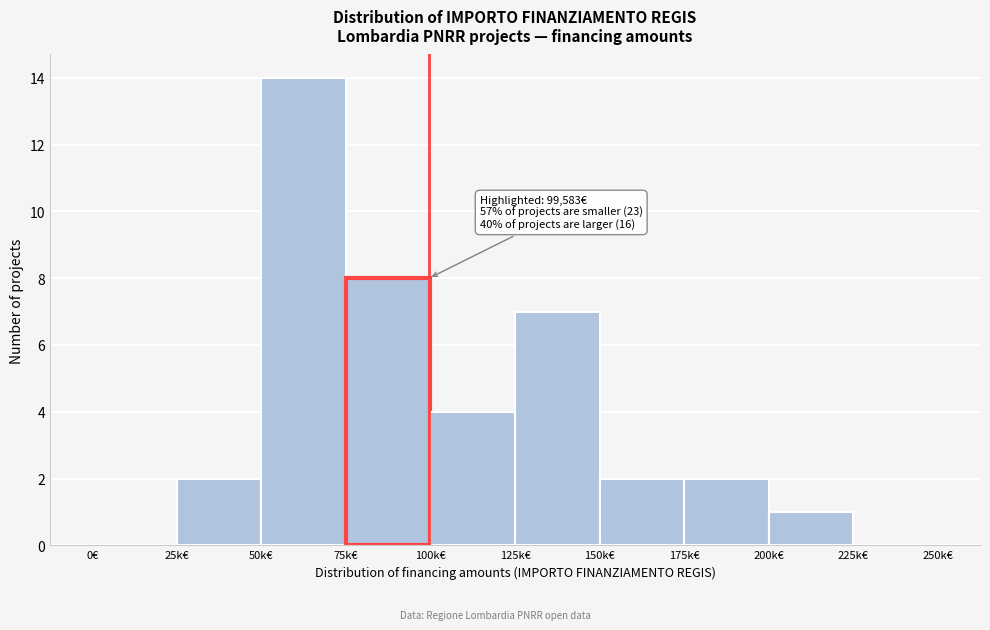

Reading right to left, transcribe all the data shown in this chart.

225k€=0	200k€=1	175k€=2	150k€=2	125k€=7	100k€=4	75k€=8	50k€=14	25k€=2	0€=0